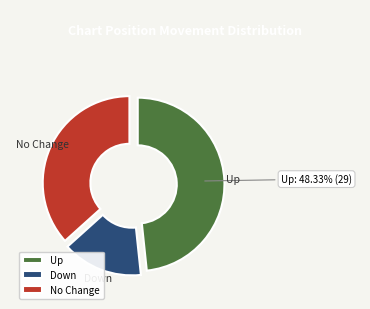

Which has a higher value, Up or No Change?

Up